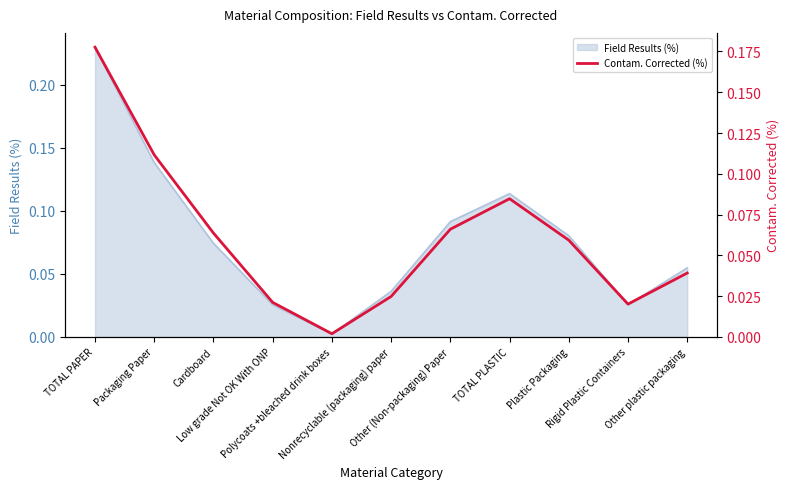

List the labels in order of value, largest first.

TOTAL PAPER, Packaging Paper, TOTAL PLASTIC, Other (Non-packaging) Paper, Cardboard, Plastic Packaging, Other plastic packaging, Nonrecyclable (packaging) paper, Low grade Not OK With ONP, Rigid Plastic Containers, Polycoats +bleached drink boxes